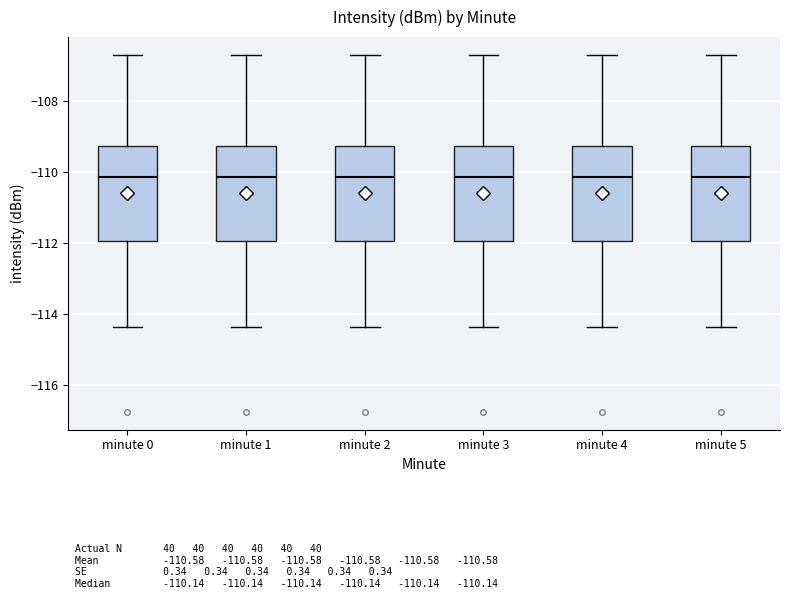

Where does the lower whisker of the box for minute 4 end on the y-axis? The values are not printed on the chart, so give them approximately, as read against the axis.

-114.4